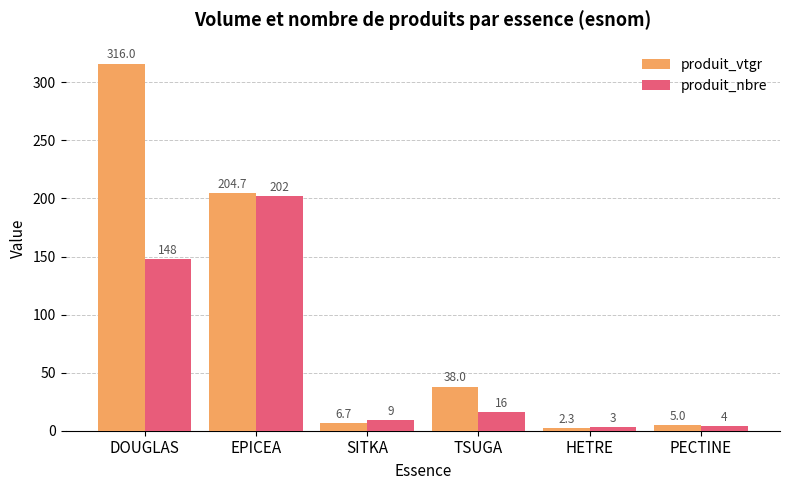

Is it true that produit_nbre equals 16.0 at TSUGA?

True